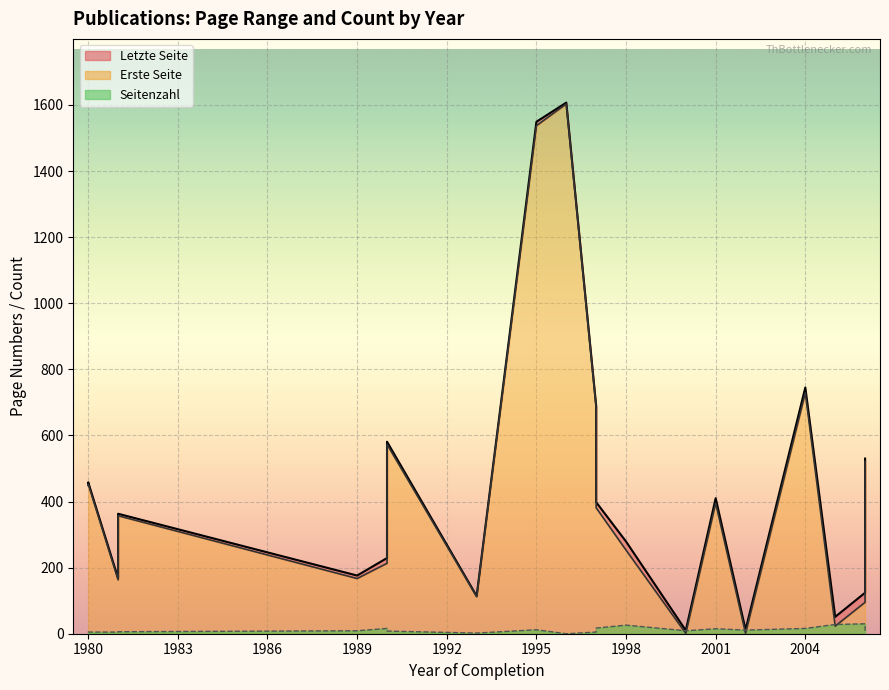

Reading left to right, extract all data points from this chart.

Letzte Seite: 1981=363	1981=168	1980=458	1980=452	1993=114	1998=279	2000=10	2005=51	2001=410	2002=12	2004=745	2006=530	2006=124	1989=176	1990=229	1990=581	1995=1549	1997=398	1997=689	1996=1607
Erste Seite: 1981=357	1981=163	1980=453	1980=448	1993=112	1998=253	2000=1	2005=23	2001=395	2002=1	2004=729	2006=521	2006=95	1989=167	1990=213	1990=573	1995=1537	1997=381	1997=684	1996=1603
Seitenzahl: 1981=6	1981=5	1980=5	1980=4	1993=2	1998=26	2000=9	2005=28	2001=15	2002=11	2004=16	2006=9	2006=30	1989=9	1990=16	1990=8	1995=12	1997=17	1997=5	1996=0